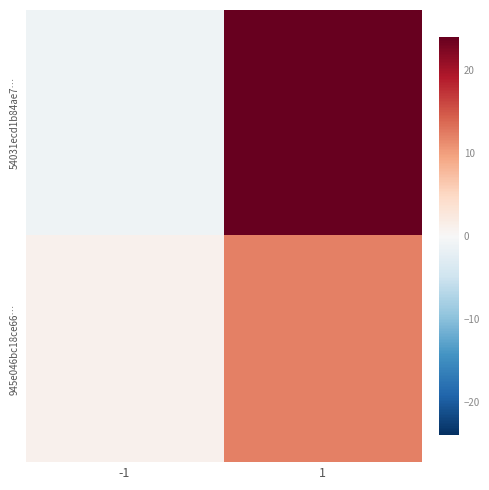

How many series are shown in this chart?

2